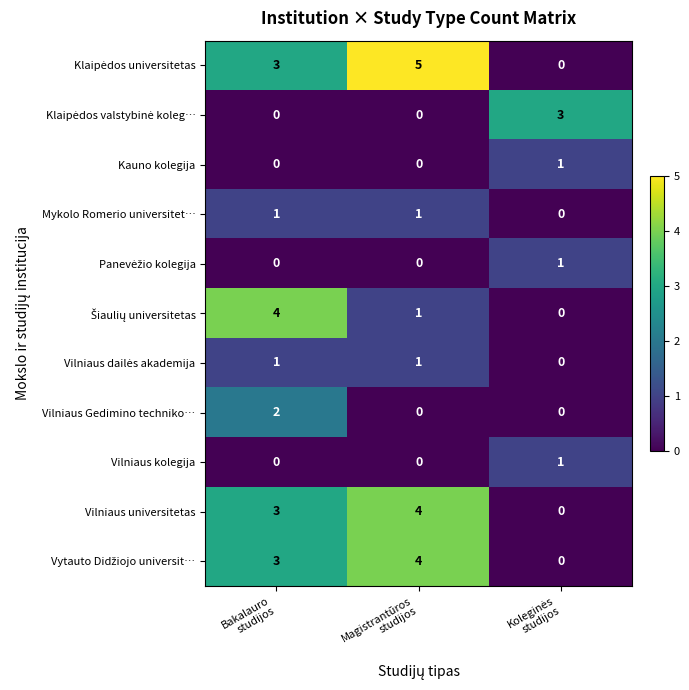

How many data points does each series have?

3